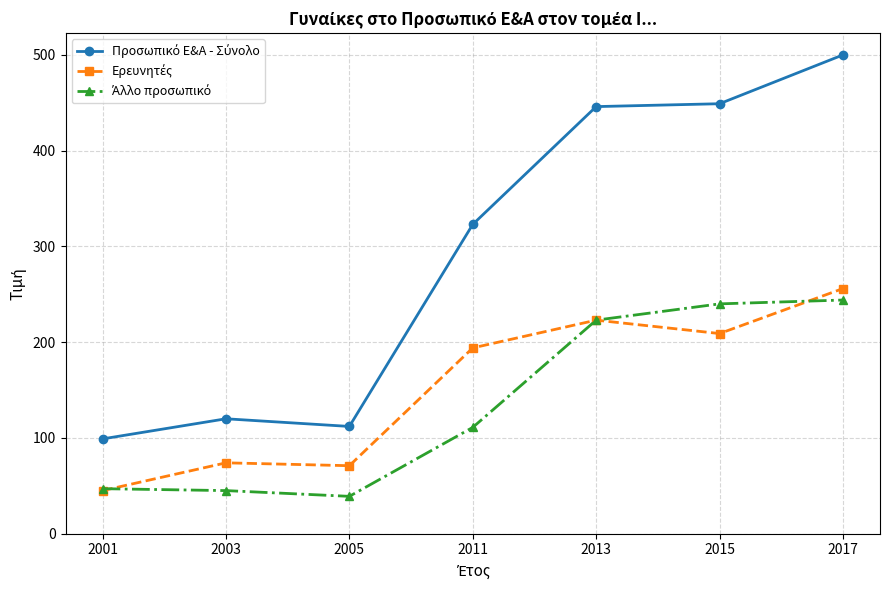

At which category is the sum across all series the highest?

2017